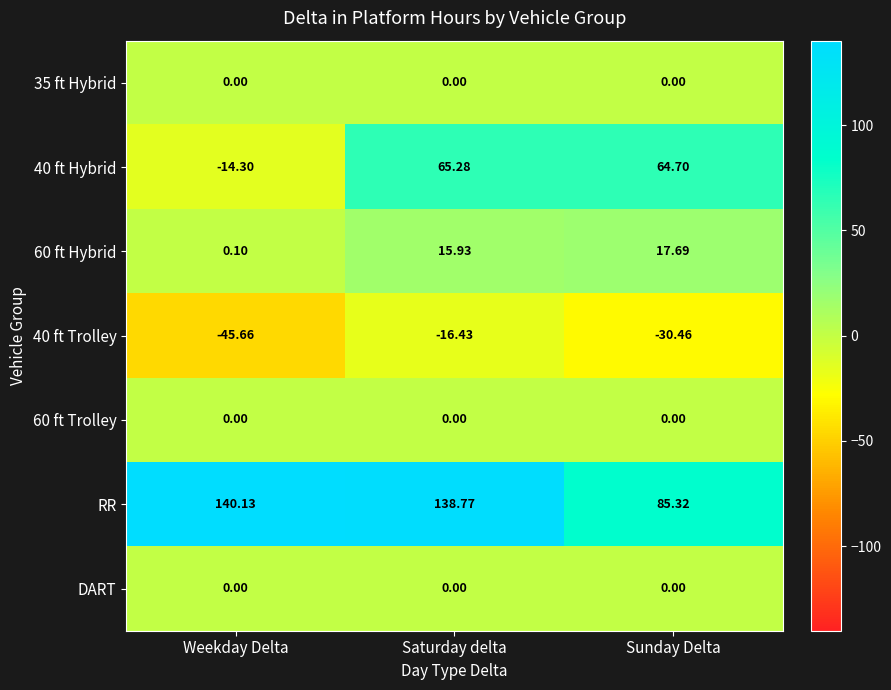

Which series has the largest total across all categories?

RR